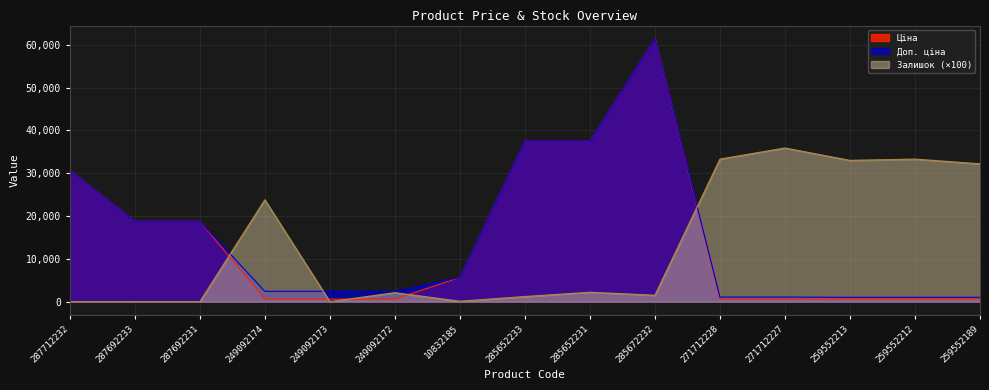

Which series ends up on top after the final intersection of Залишок and Доп. ціна?

Залишок